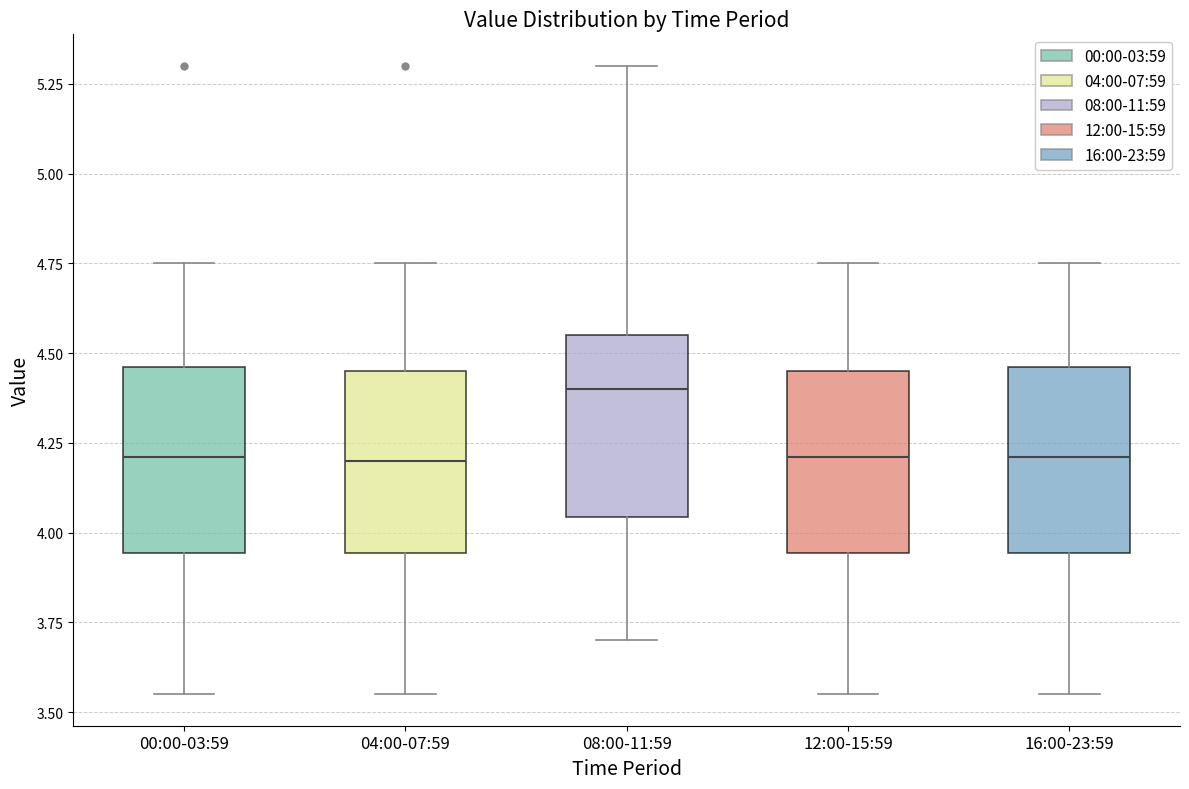

Reading left to right, read every box against the y-axis: the position of its median line, the range the box covers, and the ends of its whiskers. The values are not printed on the chart, so give them approximately, as read against the axis.

00:00-03:59: median 4.20, box 3.95 to 4.45, whiskers 3.55 to 4.75
04:00-07:59: median 4.20, box 3.95 to 4.45, whiskers 3.55 to 4.75
08:00-11:59: median 4.40, box 4.05 to 4.55, whiskers 3.70 to 5.30
12:00-15:59: median 4.20, box 3.95 to 4.45, whiskers 3.55 to 4.75
16:00-23:59: median 4.20, box 3.95 to 4.45, whiskers 3.55 to 4.75